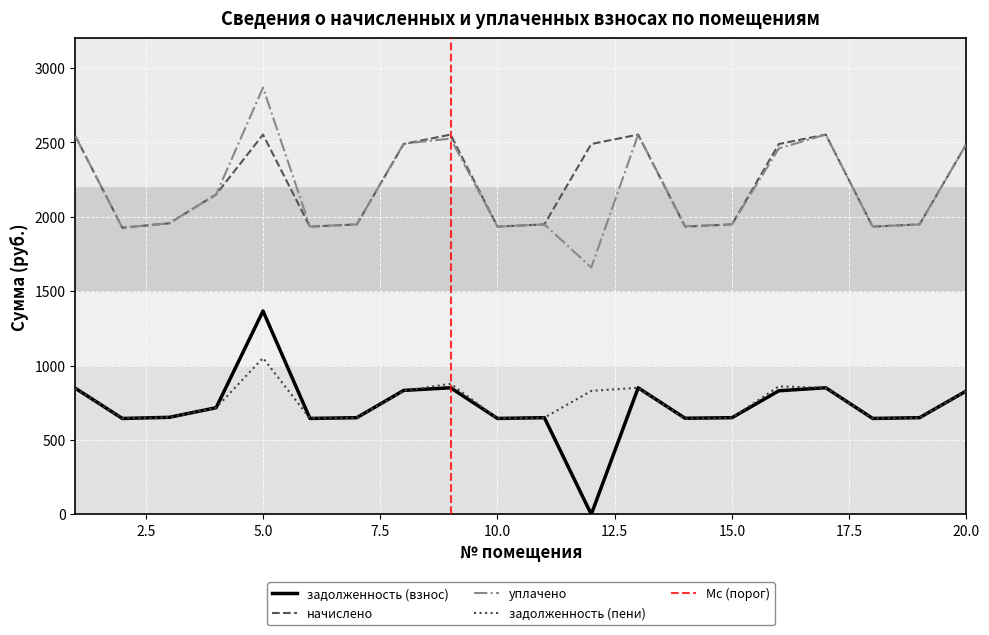

At which category does уплачено reach its first local valley?

2